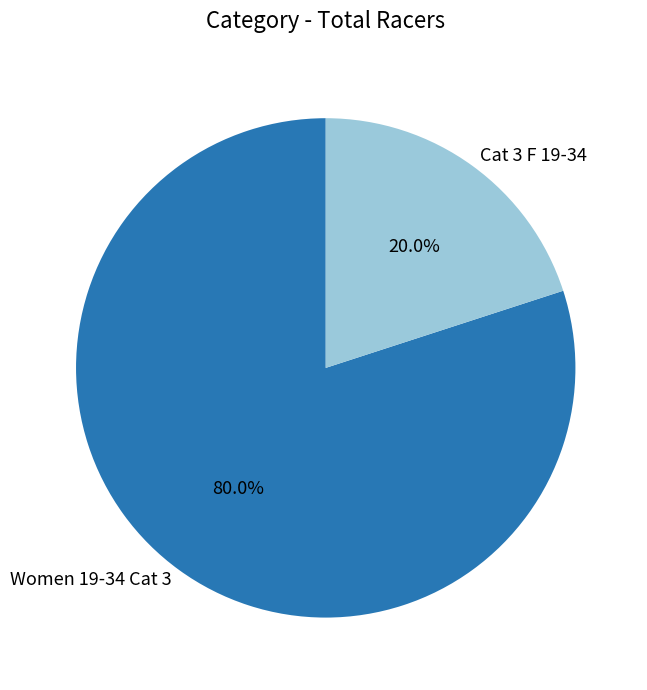

To the nearest percent, what percentage of the pie is Cat 3 F 19-34?

20%